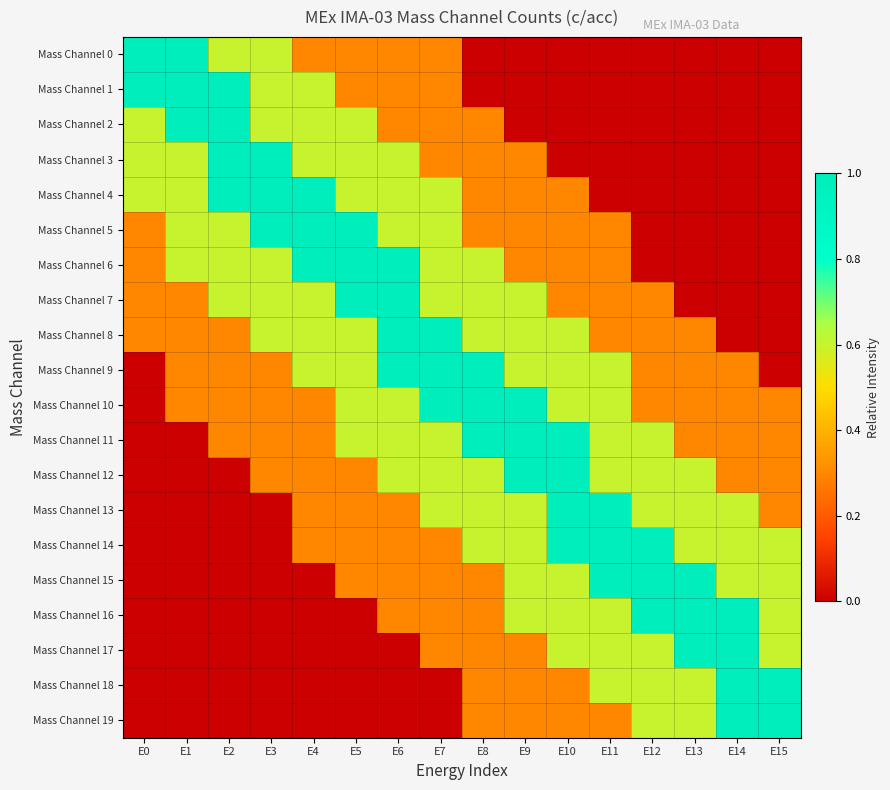

Which has a higher value, E4 or E15?

E4